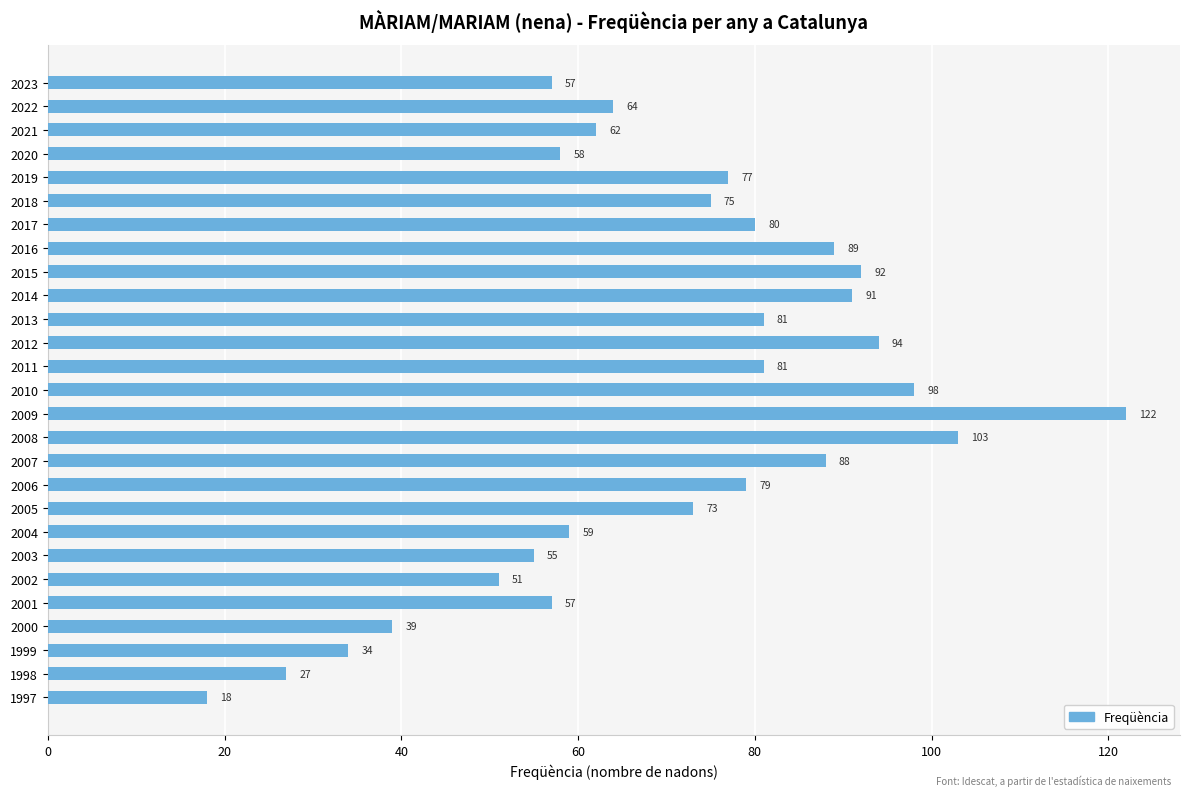

Does the chart contain any negative values?

No